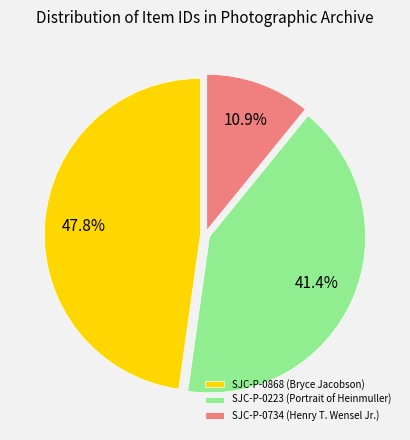

What is the ratio of the value at SJC-P-0868 (Bryce Jacobson) to the value at SJC-P-0223 (Portrait of Heinmuller)?

1.2